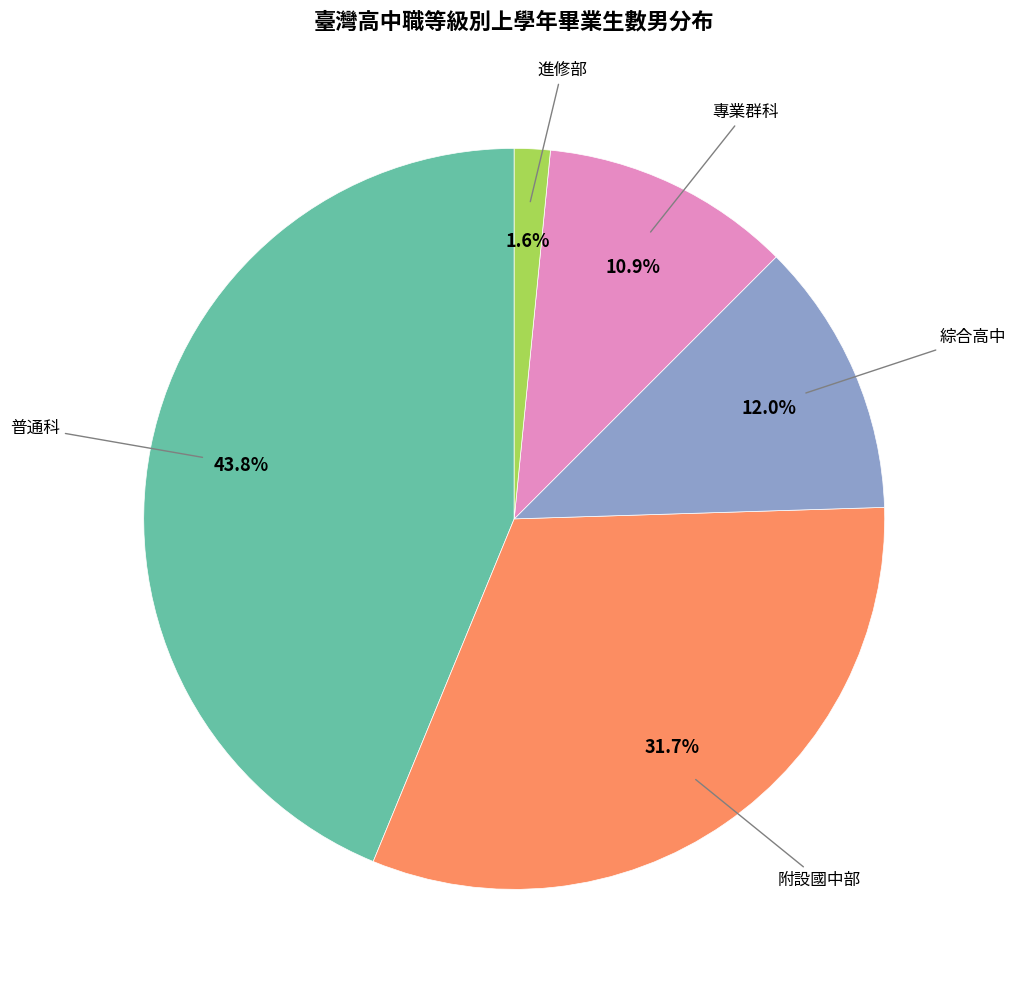

What is the smallest slice in the pie chart?

進修部